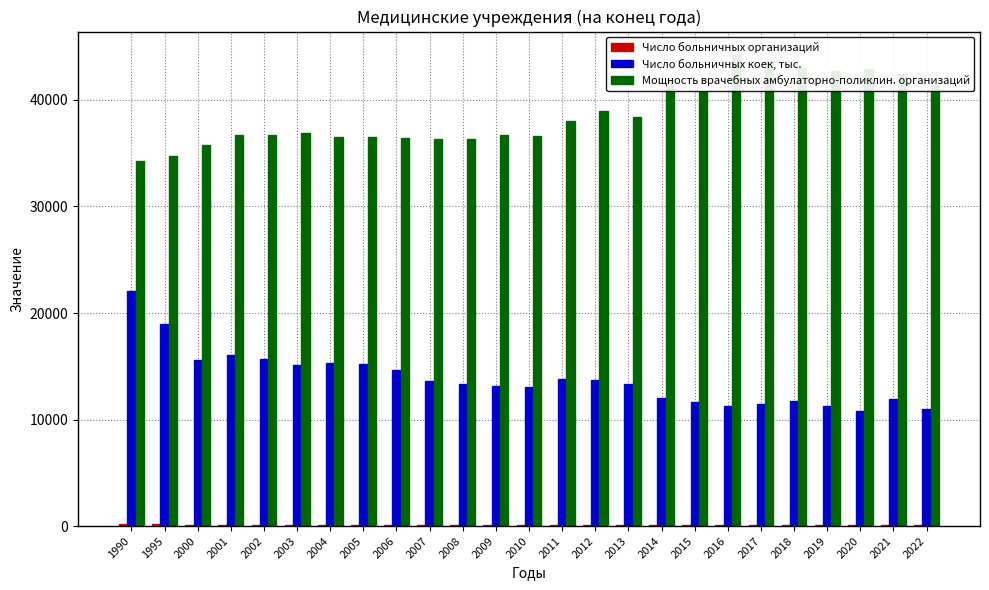

What are all the series names shown in the legend?

Число больничных организаций, Число больничных коек, тыс., Мощность врачебных амбулаторно-поликлин. организаций